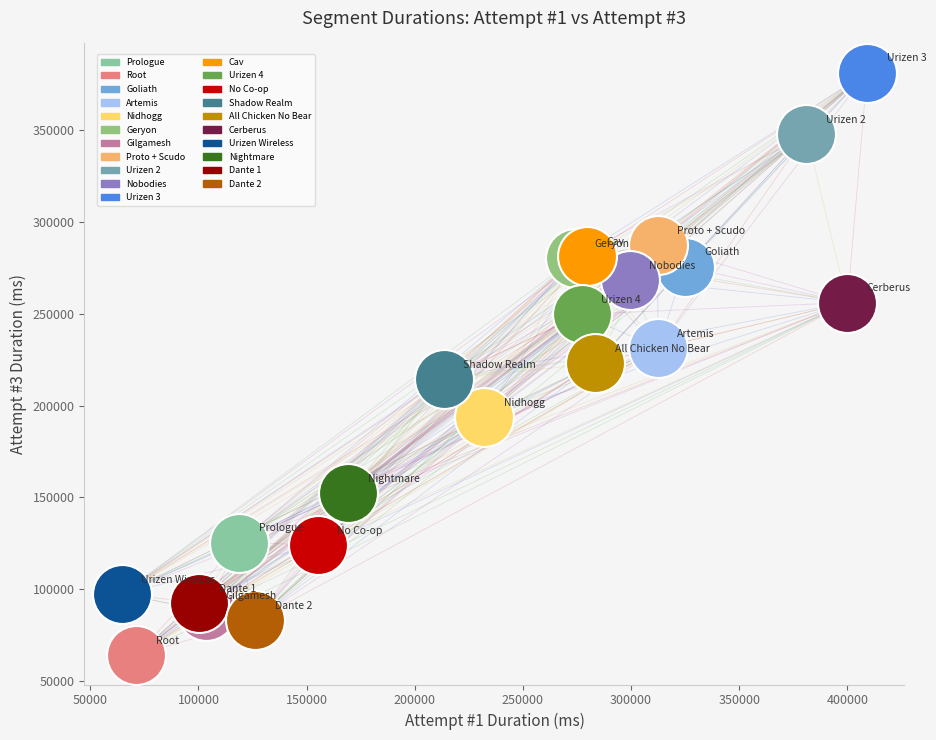

What are all the series names shown in the legend?

Prologue, Root, Goliath, Artemis, Nidhogg, Geryon, Gilgamesh, Proto + Scudo, Urizen 2, Nobodies, Urizen 3, Cav, Urizen 4, No Co-op, Shadow Realm, All Chicken No Bear, Cerberus, Urizen Wireless, Nightmare, Dante 1, Dante 2